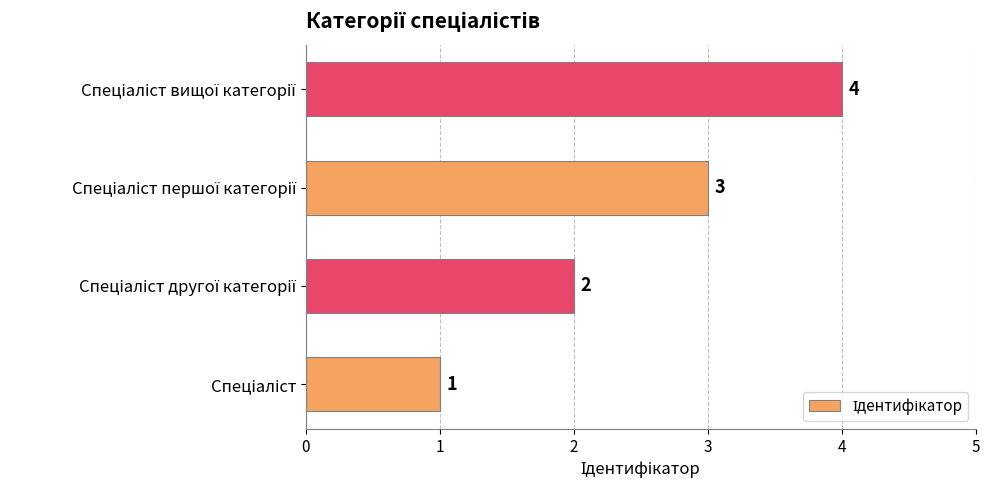

What is the minimum value shown in the chart?

1